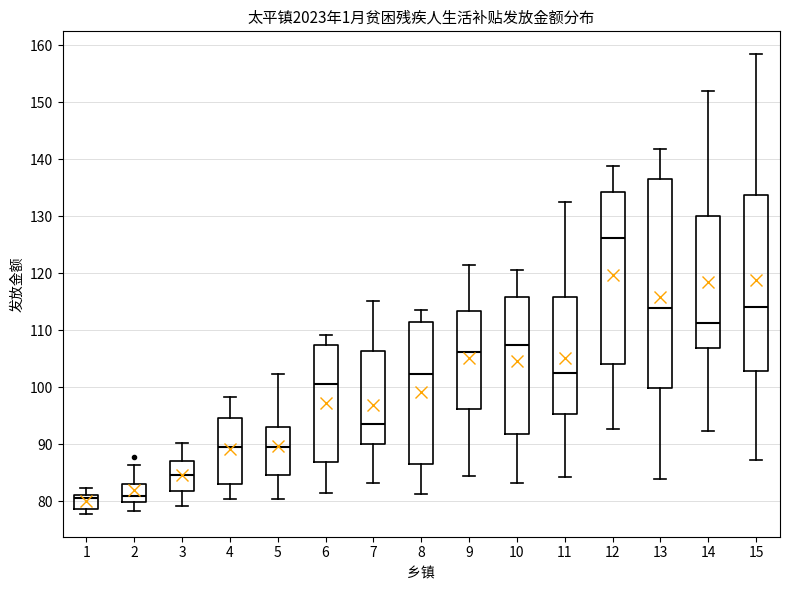

Which box is the tallest, from its lower edge to its upper edge?

13